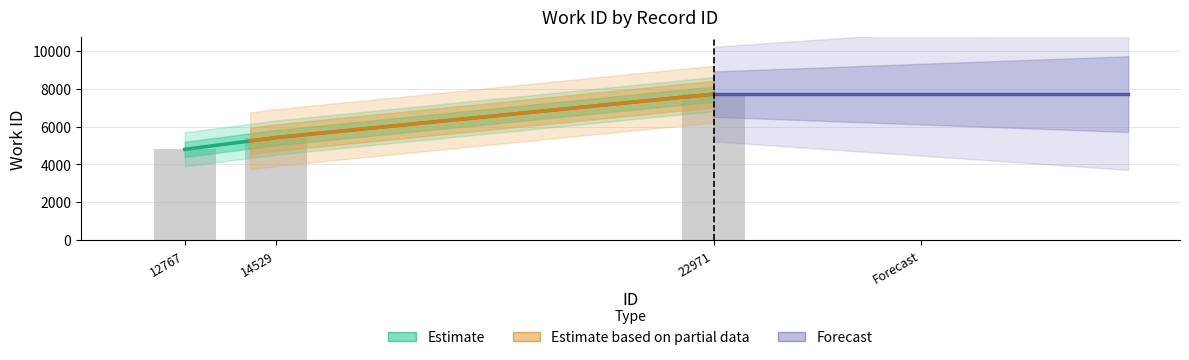

List the labels in order of value, smallest first.

12767, 14529, 22971